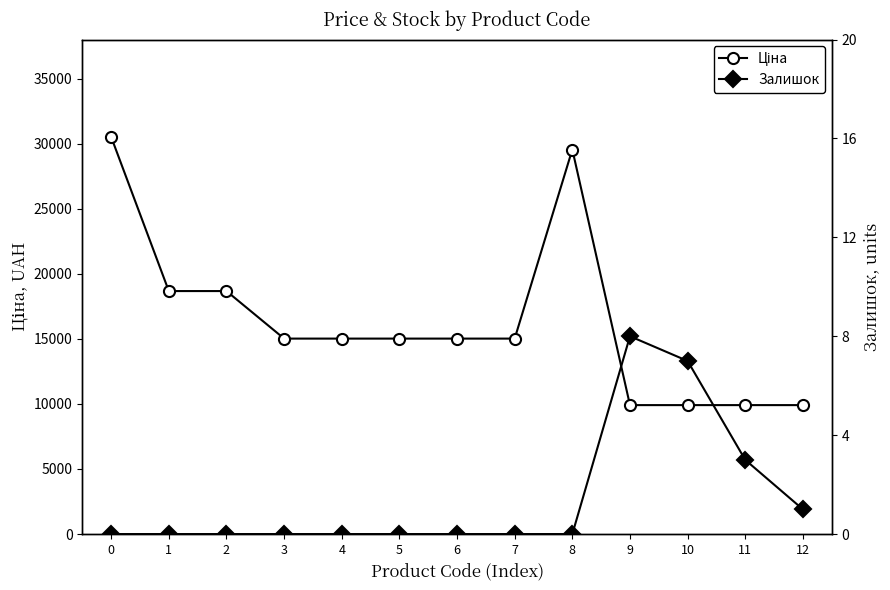

List the series in order of their peak value, highest first.

Ціна, Залишок